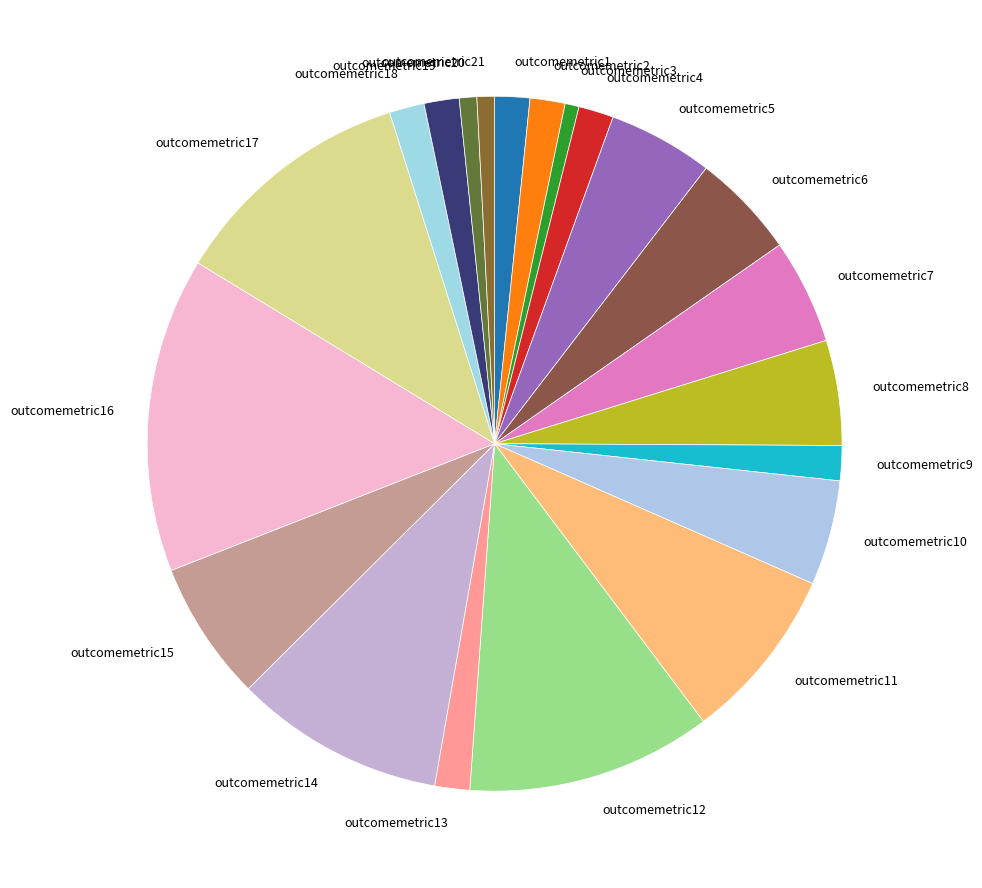

Is the sum of outcomemetric19 and outcomemetric10 greater than half?

No